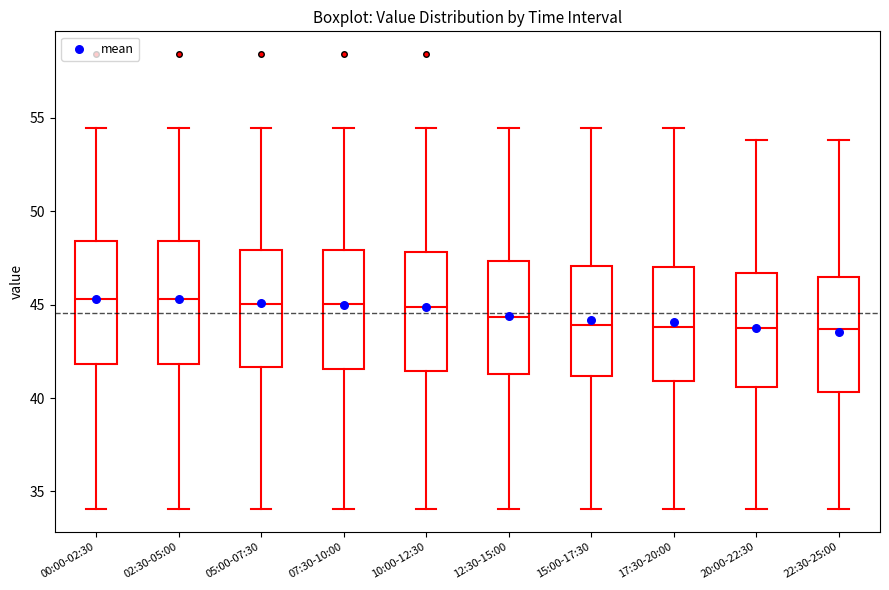

Where does the lower whisker of the box for 02:30-05:00 end on the y-axis? The values are not printed on the chart, so give them approximately, as read against the axis.

34.0